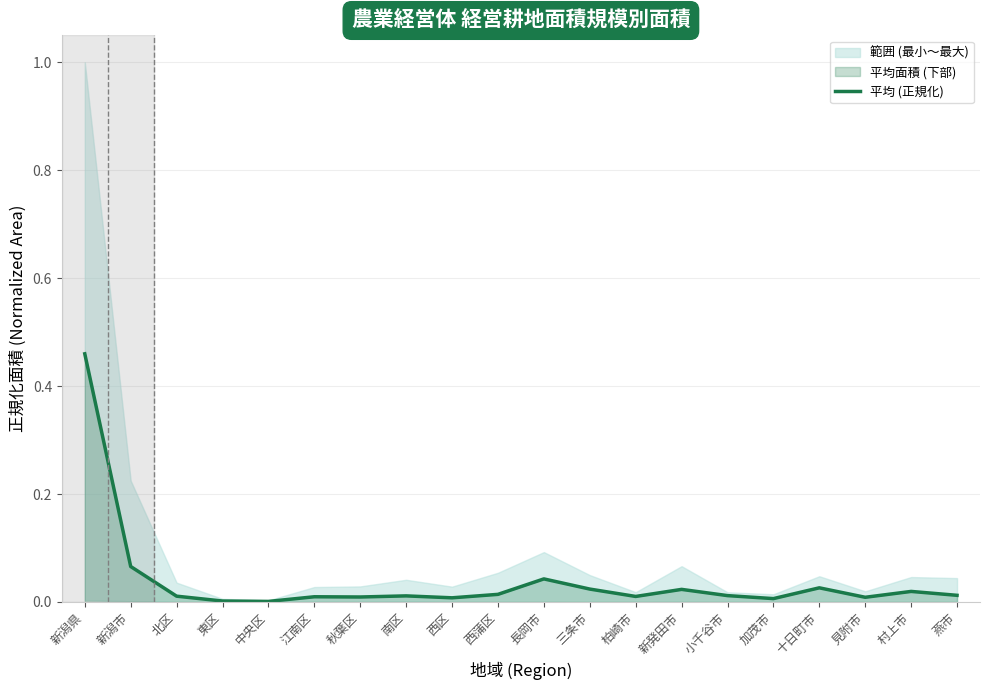

What is the sum of the values at 東区 and 新潟県?

0.5